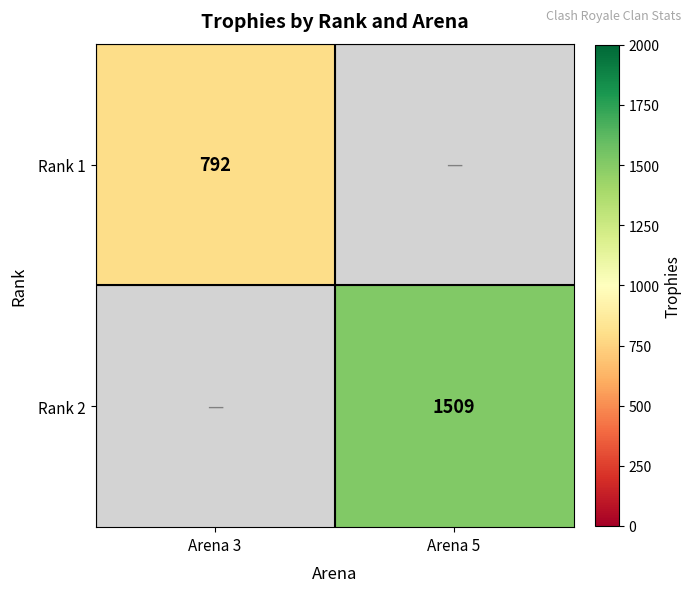

Which has a higher value, Arena 5 or Arena 3?

Arena 3